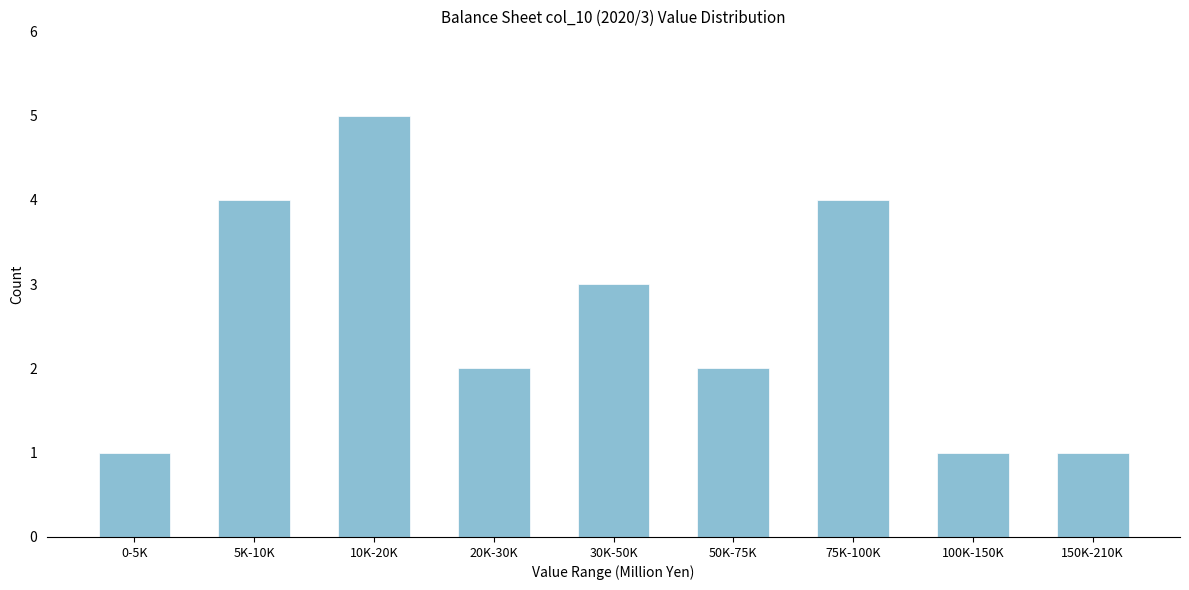

Reading left to right, transcribe all the data shown in this chart.

0-5K=1	5K-10K=4	10K-20K=5	20K-30K=2	30K-50K=3	50K-75K=2	75K-100K=4	100K-150K=1	150K-210K=1